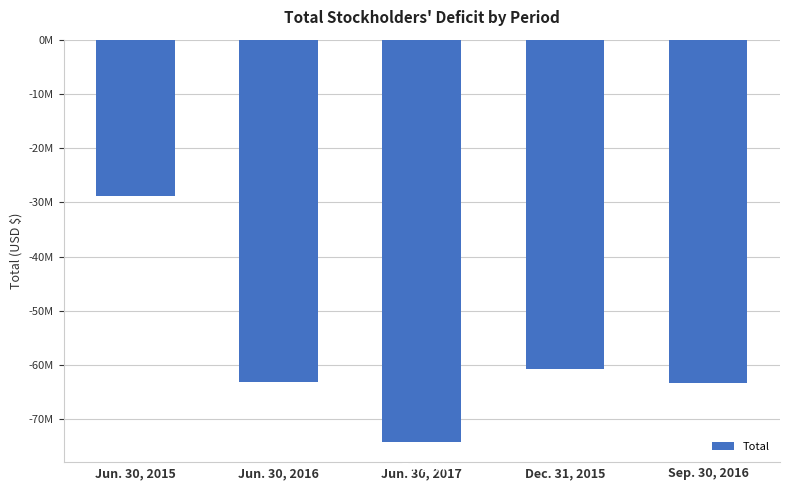

How many bars are there in total?

5